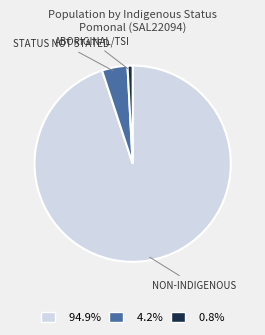

Is there a majority slice in this chart?

Yes